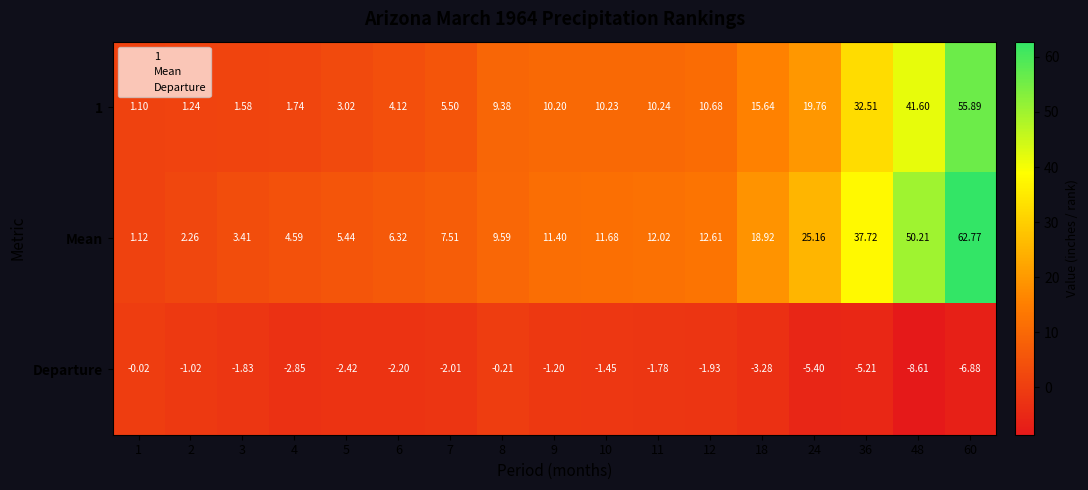

At which category is the sum across all series the highest?

60